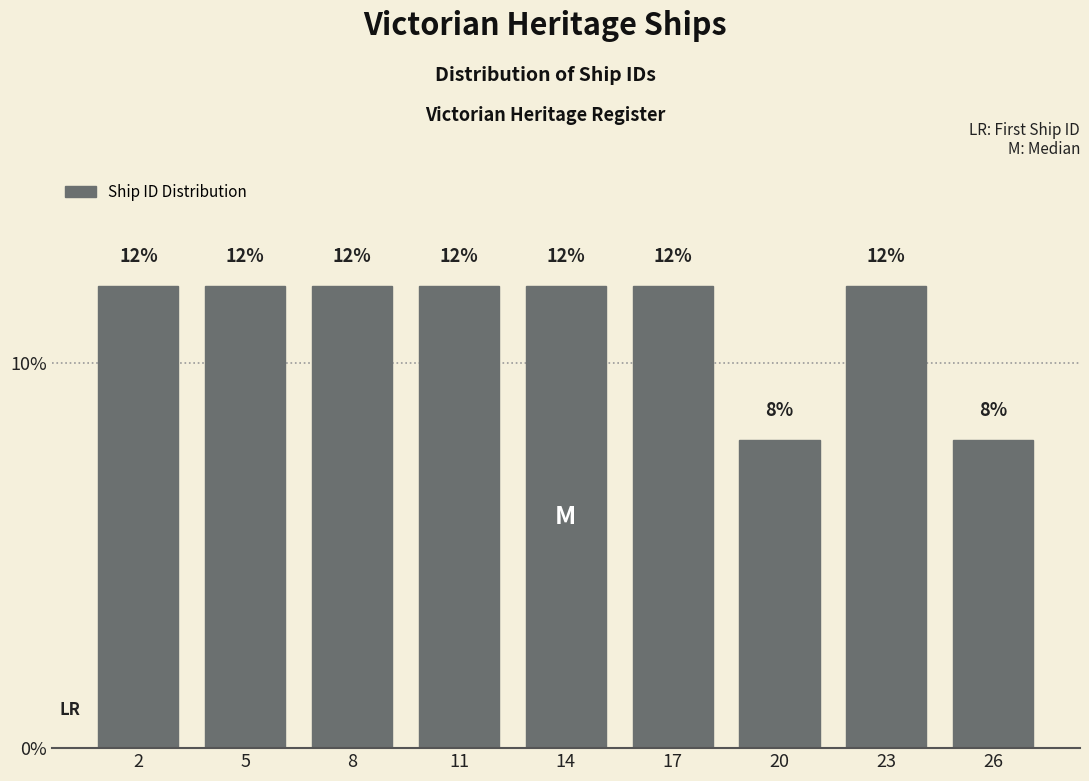

Reading left to right, extract all data points from this chart.

12	12	12	12	12	12	8	12	8